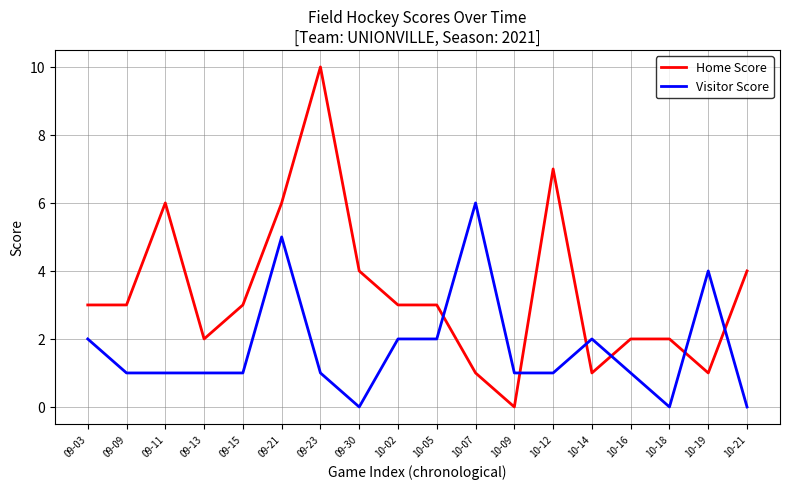

Between 09-21 and 10-14, which series saw the biggest shift?

Home Score